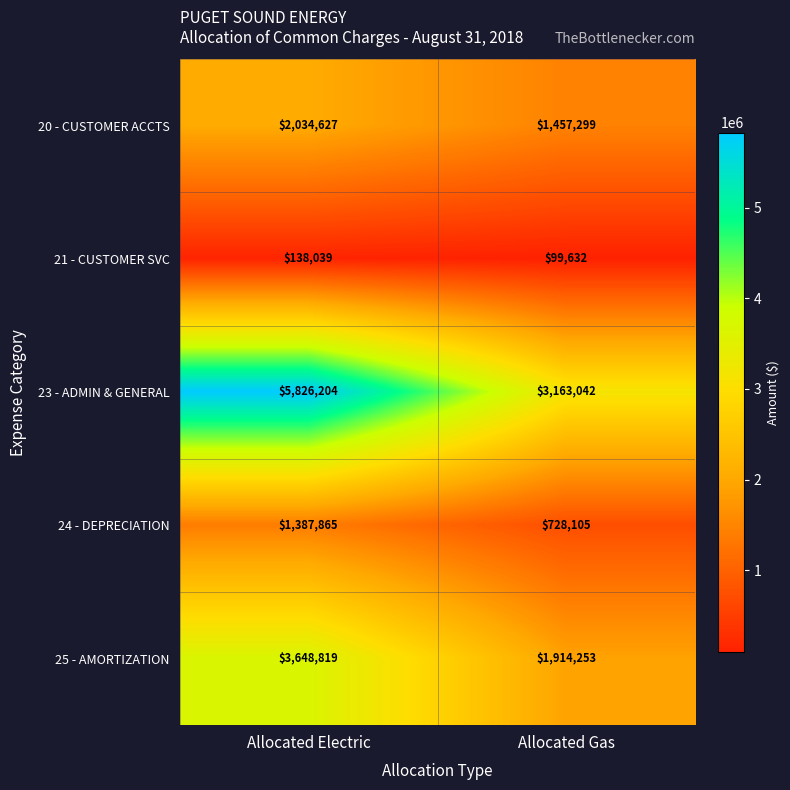

Which label corresponds to the largest value in the chart?

Allocated Electric